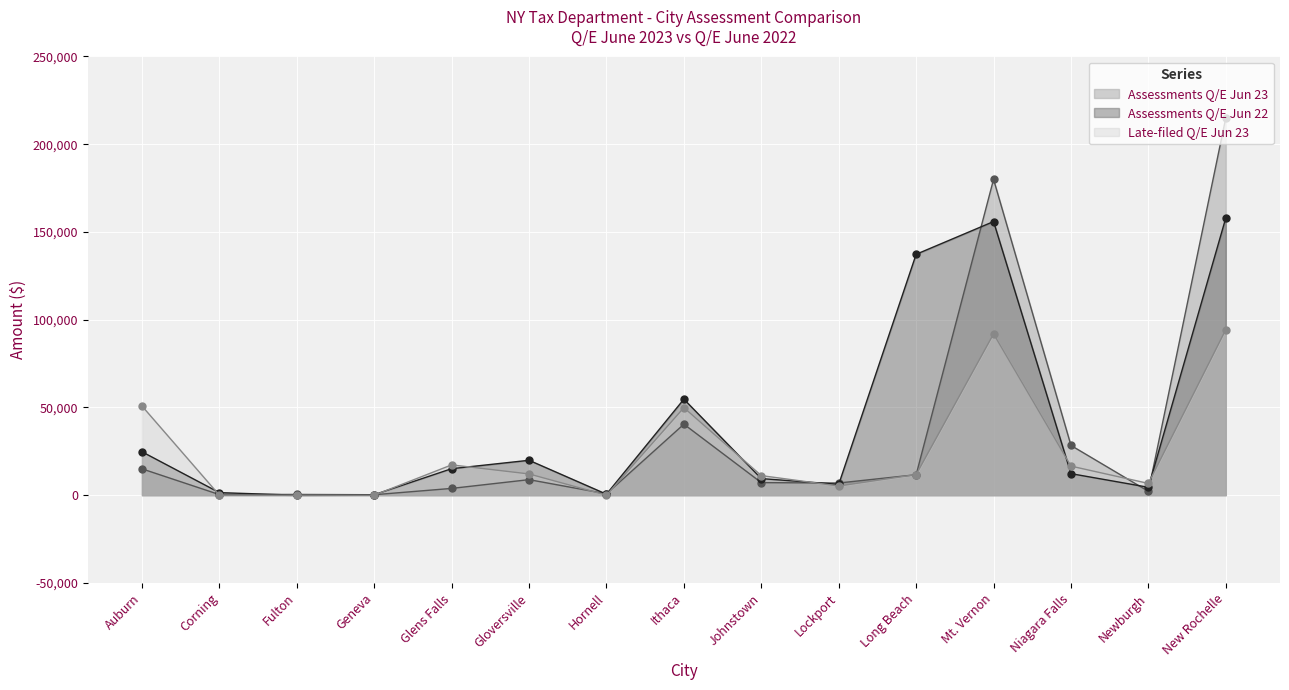

What value does the Assessments Q/E Jun 23 series have at Niagara Falls?

28348.5